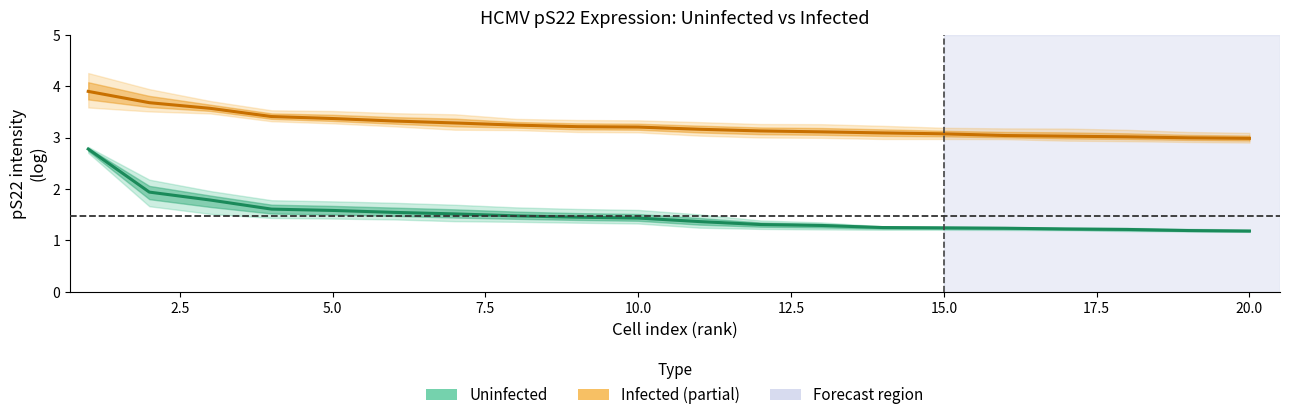

How many lines are shown in the chart?

2